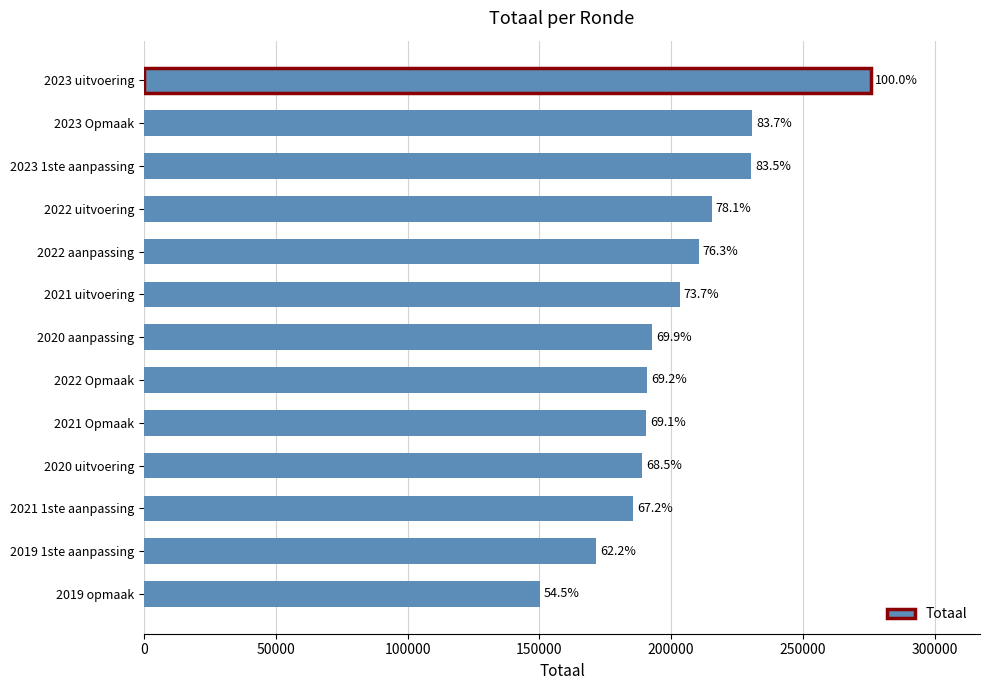

What is the difference between the maximum and minimum values?

125556